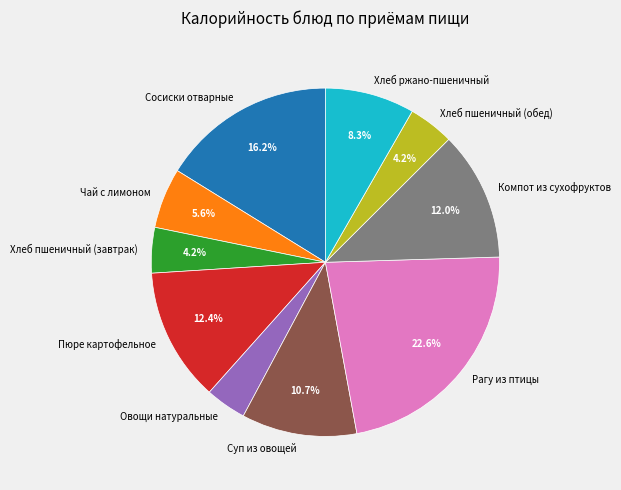

Is it true that Пюре картофельное is 19% of the pie?

False